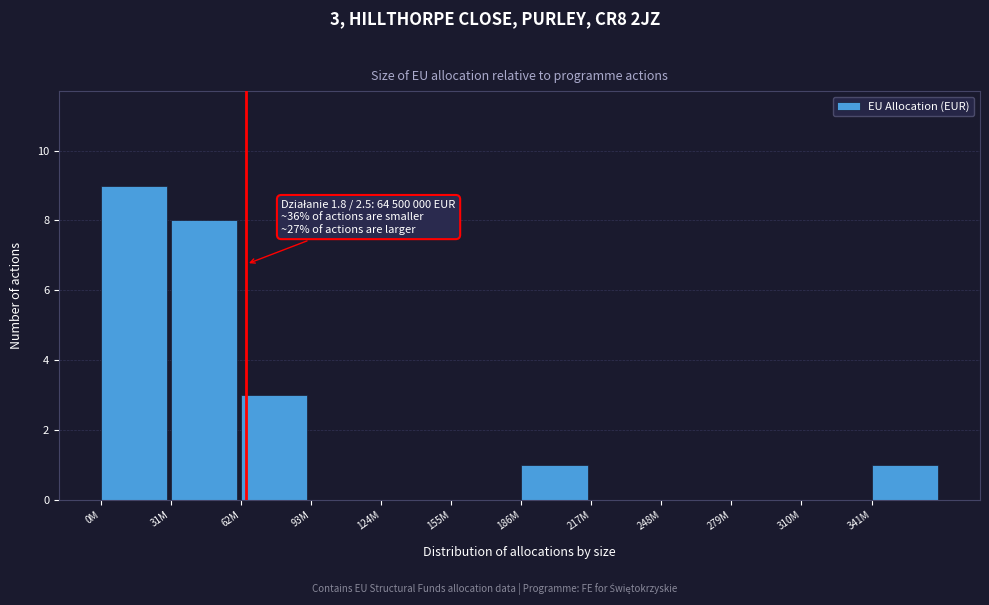

Reading left to right, extract all data points from this chart.

0M=9	31M=8	62M=3	93M=0	124M=0	155M=0	186M=1	217M=0	248M=0	279M=0	310M=0	341M=1